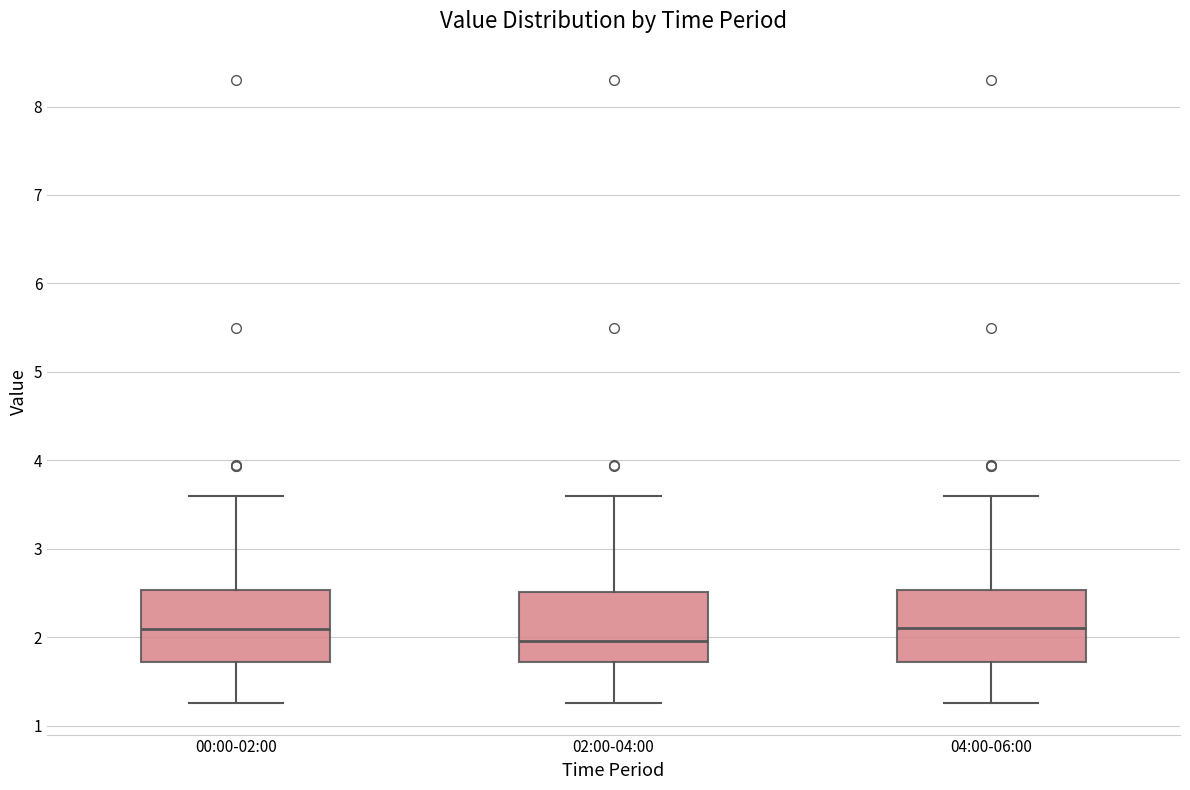

Reading left to right, read every box against the y-axis: the position of its median line, the range the box covers, and the ends of its whiskers. The values are not printed on the chart, so give them approximately, as read against the axis.

00:00-02:00: median 2.1, box 1.7 to 2.5, whiskers 1.3 to 3.6
02:00-04:00: median 2.0, box 1.7 to 2.5, whiskers 1.3 to 3.6
04:00-06:00: median 2.1, box 1.7 to 2.5, whiskers 1.3 to 3.6